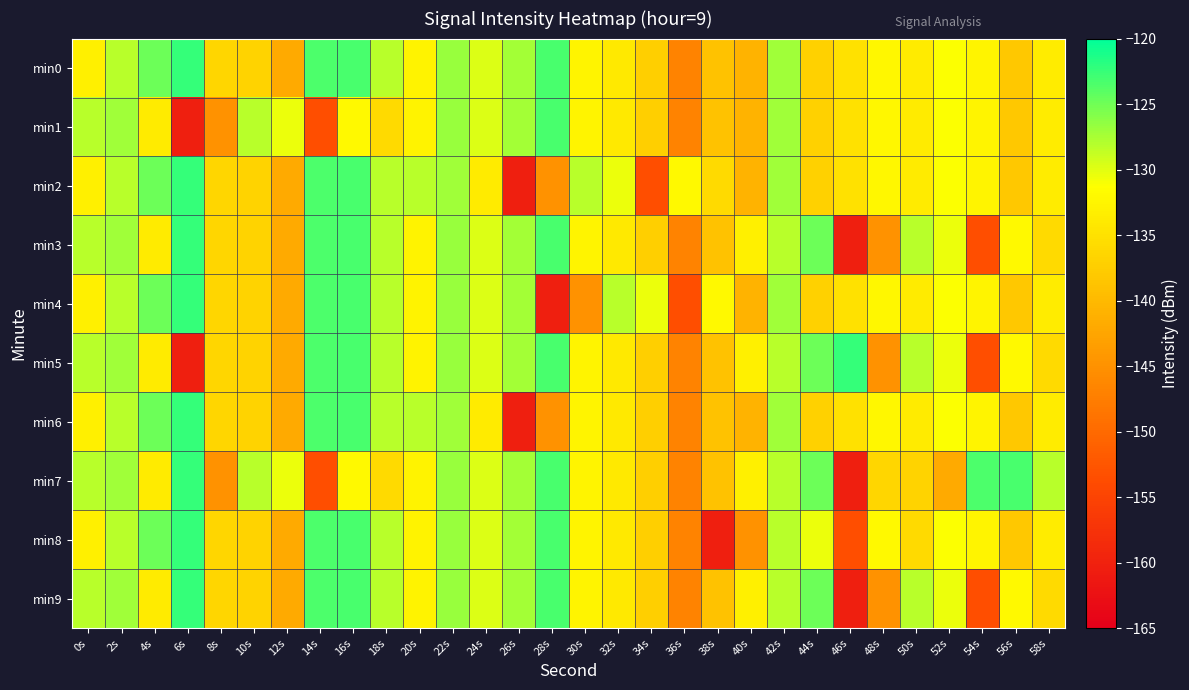

Reading left to right, what are all the values shown in this chart?

min0: 0s=-133.1	2s=-128.1	4s=-124.9	6s=-122.3	8s=-136.4	10s=-136.8	12s=-141.9	14s=-123.5	16s=-123.2	18s=-128.2	20s=-132.7	22s=-126.8	24s=-129.8	26s=-127.3	28s=-123.2	30s=-132.6	32s=-134.0	34s=-137.3	36s=-146.8	38s=-138.8	40s=-140.8	42s=-127.2	44s=-137.0	46s=-135.0	48s=-132.2	50s=-133.9	52s=-131.1	54s=-132.6	56s=-138.2	58s=-133.7
min1: 0s=-128.1	2s=-127.1	4s=-133.8	6s=-160.4	8s=-144.9	10s=-128.2	12s=-130.5	14s=-153.5	16s=-132.0	18s=-135.9	20s=-132.7	22s=-126.8	24s=-129.8	26s=-127.3	28s=-123.2	30s=-132.6	32s=-134.0	34s=-137.3	36s=-146.8	38s=-138.8	40s=-140.8	42s=-127.2	44s=-137.0	46s=-135.0	48s=-132.2	50s=-133.9	52s=-131.1	54s=-132.6	56s=-138.2	58s=-133.7
min2: 0s=-133.1	2s=-128.1	4s=-124.9	6s=-122.3	8s=-136.4	10s=-136.8	12s=-141.9	14s=-123.5	16s=-123.2	18s=-128.2	20s=-128.1	22s=-127.1	24s=-133.8	26s=-160.4	28s=-144.9	30s=-128.2	32s=-130.5	34s=-153.5	36s=-132.0	38s=-135.9	40s=-140.8	42s=-127.2	44s=-137.0	46s=-135.0	48s=-132.2	50s=-133.9	52s=-131.1	54s=-132.6	56s=-138.2	58s=-133.7
min3: 0s=-128.1	2s=-127.1	4s=-133.8	6s=-122.3	8s=-136.4	10s=-136.8	12s=-141.9	14s=-123.5	16s=-123.2	18s=-128.2	20s=-132.7	22s=-126.8	24s=-129.8	26s=-127.3	28s=-123.2	30s=-132.6	32s=-134.0	34s=-137.3	36s=-146.8	38s=-138.8	40s=-133.1	42s=-128.1	44s=-124.9	46s=-160.4	48s=-144.9	50s=-128.2	52s=-130.5	54s=-153.5	56s=-132.0	58s=-135.9
min4: 0s=-133.1	2s=-128.1	4s=-124.9	6s=-122.3	8s=-136.4	10s=-136.8	12s=-141.9	14s=-123.5	16s=-123.2	18s=-128.2	20s=-132.7	22s=-126.8	24s=-129.8	26s=-127.3	28s=-160.4	30s=-144.9	32s=-128.2	34s=-130.5	36s=-153.5	38s=-132.0	40s=-140.8	42s=-127.2	44s=-137.0	46s=-135.0	48s=-132.2	50s=-133.9	52s=-131.1	54s=-132.6	56s=-138.2	58s=-133.7
min5: 0s=-128.1	2s=-127.1	4s=-133.8	6s=-160.4	8s=-136.4	10s=-136.8	12s=-141.9	14s=-123.5	16s=-123.2	18s=-128.2	20s=-132.7	22s=-126.8	24s=-129.8	26s=-127.3	28s=-123.2	30s=-132.6	32s=-134.0	34s=-137.3	36s=-146.8	38s=-138.8	40s=-133.1	42s=-128.1	44s=-124.9	46s=-122.3	48s=-144.9	50s=-128.2	52s=-130.5	54s=-153.5	56s=-132.0	58s=-135.9
min6: 0s=-133.1	2s=-128.1	4s=-124.9	6s=-122.3	8s=-136.4	10s=-136.8	12s=-141.9	14s=-123.5	16s=-123.2	18s=-128.2	20s=-128.1	22s=-127.1	24s=-133.8	26s=-160.4	28s=-144.9	30s=-132.6	32s=-134.0	34s=-137.3	36s=-146.8	38s=-138.8	40s=-140.8	42s=-127.2	44s=-137.0	46s=-135.0	48s=-132.2	50s=-133.9	52s=-131.1	54s=-132.6	56s=-138.2	58s=-133.7
min7: 0s=-128.1	2s=-127.1	4s=-133.8	6s=-122.3	8s=-144.9	10s=-128.2	12s=-130.5	14s=-153.5	16s=-132.0	18s=-135.9	20s=-132.7	22s=-126.8	24s=-129.8	26s=-127.3	28s=-123.2	30s=-132.6	32s=-134.0	34s=-137.3	36s=-146.8	38s=-138.8	40s=-133.1	42s=-128.1	44s=-124.9	46s=-160.4	48s=-136.4	50s=-136.8	52s=-141.9	54s=-123.5	56s=-123.2	58s=-128.2
min8: 0s=-133.1	2s=-128.1	4s=-124.9	6s=-122.3	8s=-136.4	10s=-136.8	12s=-141.9	14s=-123.5	16s=-123.2	18s=-128.2	20s=-132.7	22s=-126.8	24s=-129.8	26s=-127.3	28s=-123.2	30s=-132.6	32s=-134.0	34s=-137.3	36s=-146.8	38s=-160.4	40s=-144.9	42s=-128.2	44s=-130.5	46s=-153.5	48s=-132.0	50s=-135.9	52s=-131.1	54s=-132.6	56s=-138.2	58s=-133.7
min9: 0s=-128.1	2s=-127.1	4s=-133.8	6s=-122.3	8s=-136.4	10s=-136.8	12s=-141.9	14s=-123.5	16s=-123.2	18s=-128.2	20s=-132.7	22s=-126.8	24s=-129.8	26s=-127.3	28s=-123.2	30s=-132.6	32s=-134.0	34s=-137.3	36s=-146.8	38s=-138.8	40s=-133.1	42s=-128.1	44s=-124.9	46s=-160.4	48s=-144.9	50s=-128.2	52s=-130.5	54s=-153.5	56s=-132.0	58s=-135.9